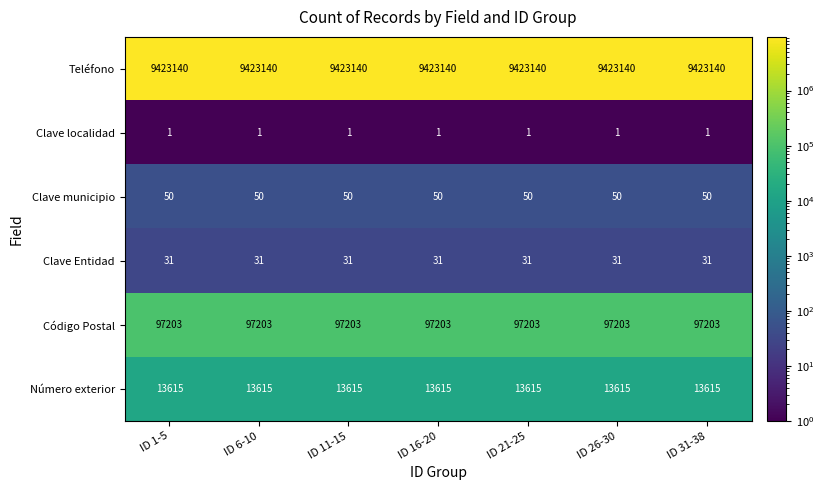

True or false: Clave municipio has a value of 50 at ID 26-30.

True